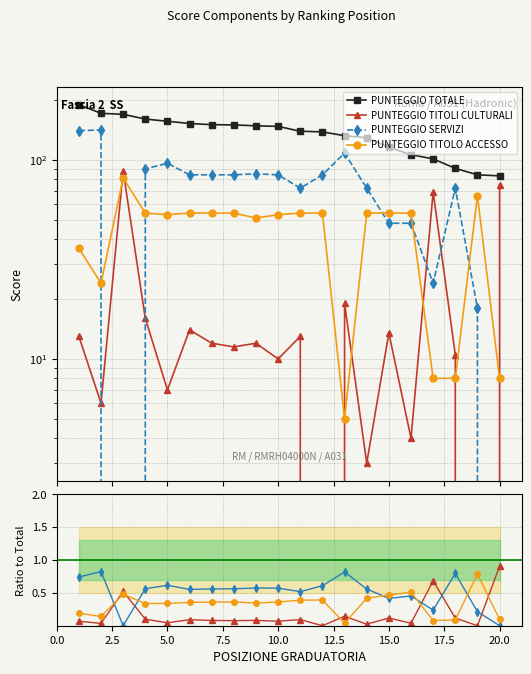

True or false: PUNTEGGIO TITOLI CULTURALI and PUNTEGGIO TOTALE intersect in this chart.

False